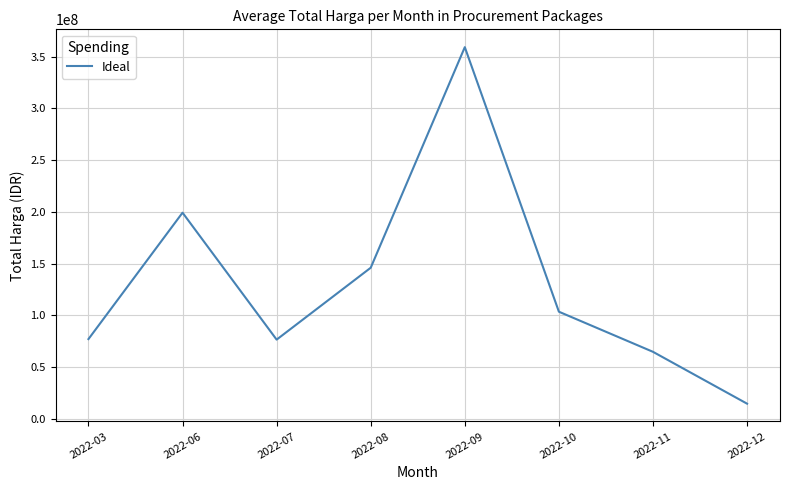

What is the difference between the second highest and second lowest values?

134375346